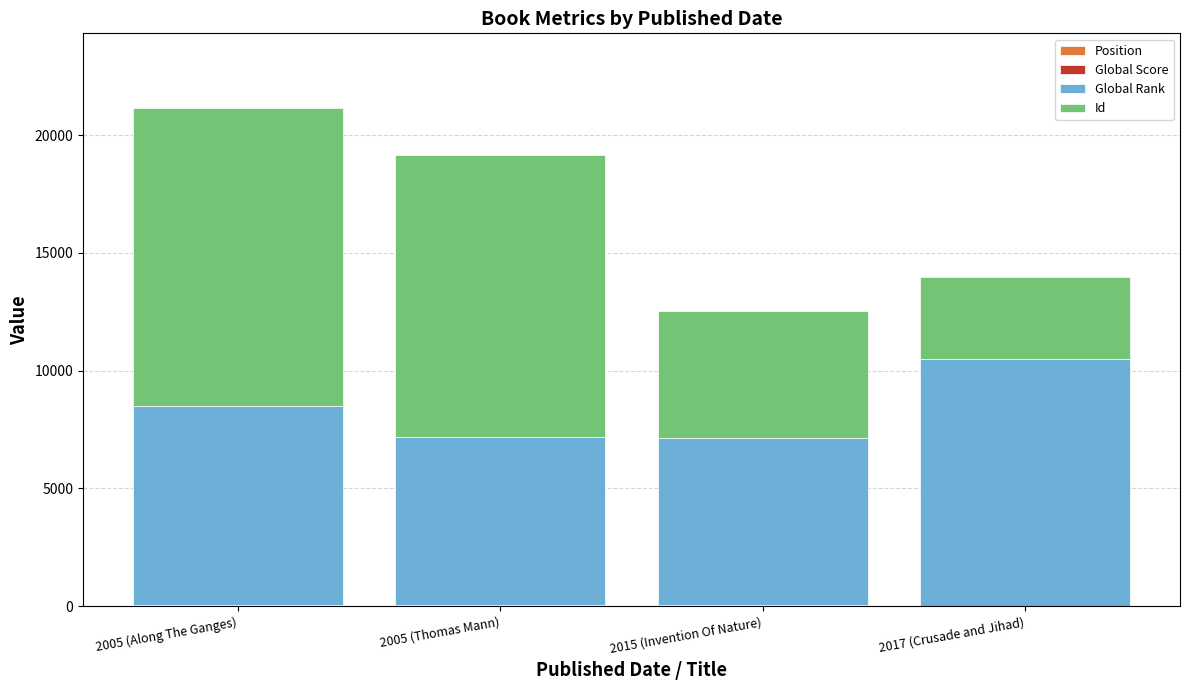

At which category is the sum across all series the highest?

2005 (Along The Ganges)